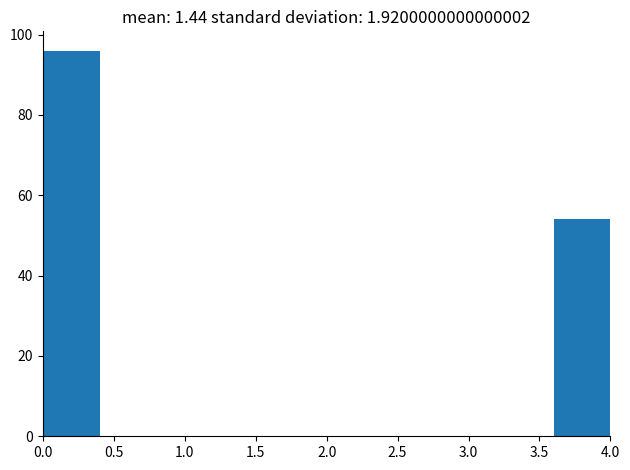

Reading left to right, list every bar in this chart as the range it spans on the x-axis followed by its height. The values are not printed on the chart, so give them approximately, as read against the axis.

0.0 to 0.4: 96
0.4 to 0.8: 0
0.8 to 1.2: 0
1.2 to 1.6: 0
1.6 to 2.0: 0
2.0 to 2.4: 0
2.4 to 2.8: 0
2.8 to 3.2: 0
3.2 to 3.6: 0
3.6 to 4.0: 54